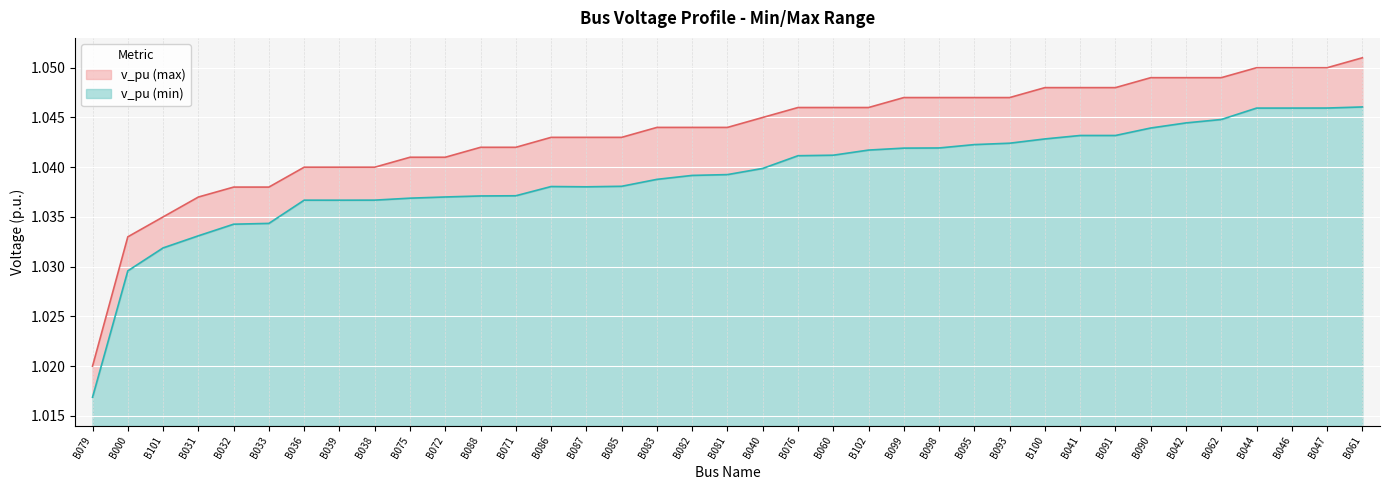

Reading left to right, what are all the values shown in this chart?

v_pu (min): 1.0	1.0	1.0	1.0	1.0	1.0	1.0	1.0	1.0	1.0	1.0	1.0	1.0	1.0	1.0	1.0	1.0	1.0	1.0	1.0	1.0	1.0	1.0	1.0	1.0	1.0	1.0	1.0	1.0	1.0	1.0	1.0	1.0	1.0	1.0	1.0	1.0
v_pu (max): 1.0	1.0	1.0	1.0	1.0	1.0	1.0	1.0	1.0	1.0	1.0	1.0	1.0	1.0	1.0	1.0	1.0	1.0	1.0	1.0	1.0	1.0	1.0	1.0	1.0	1.0	1.0	1.0	1.0	1.0	1.0	1.0	1.0	1.1	1.1	1.1	1.1